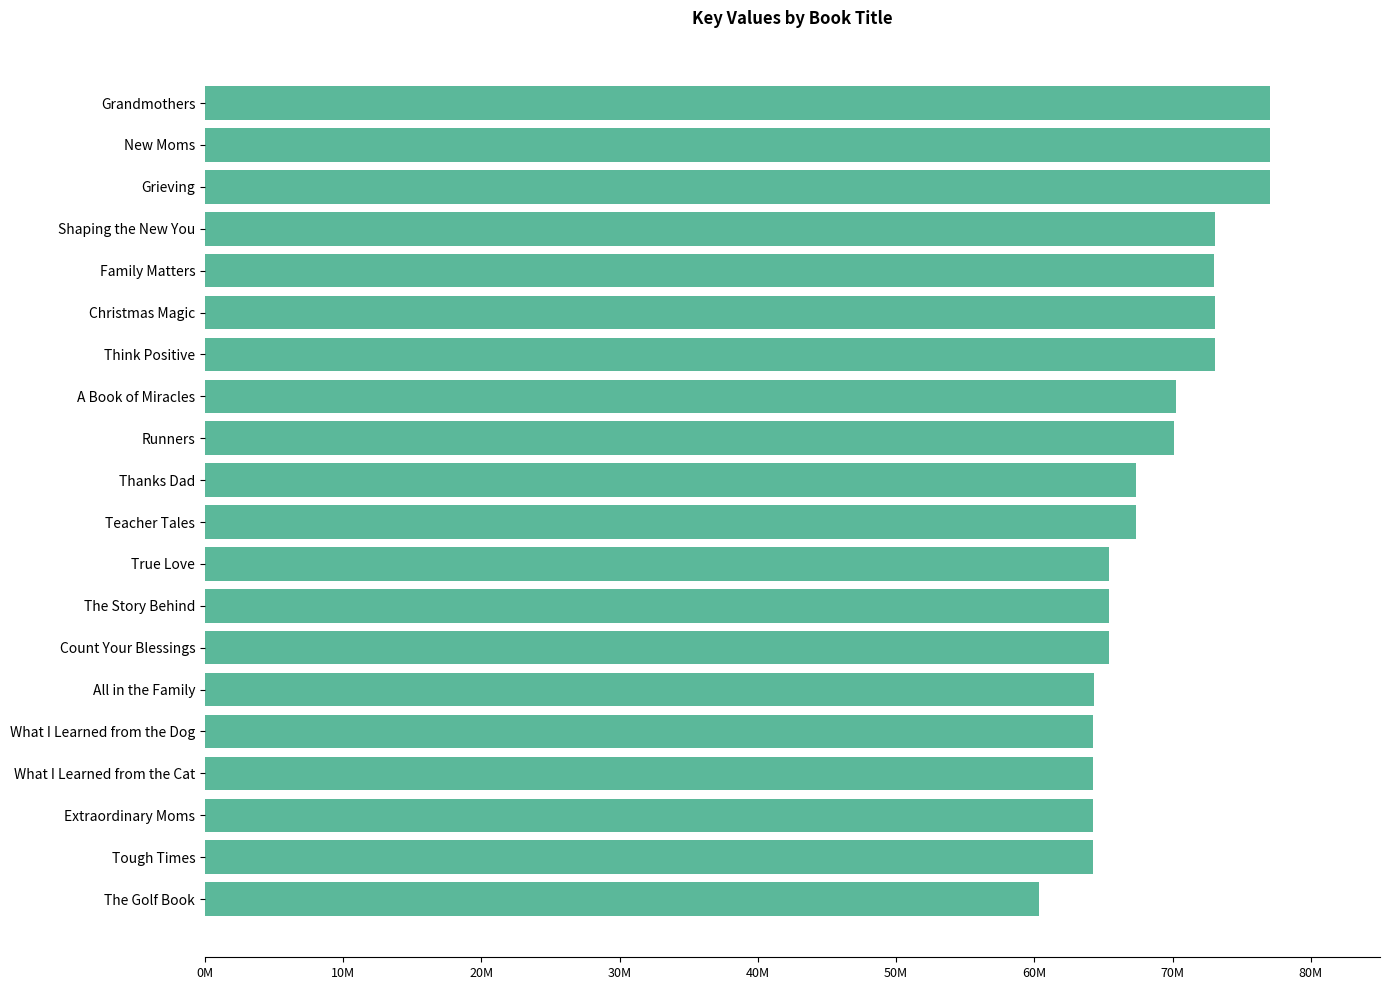

Does the chart contain any negative values?

No